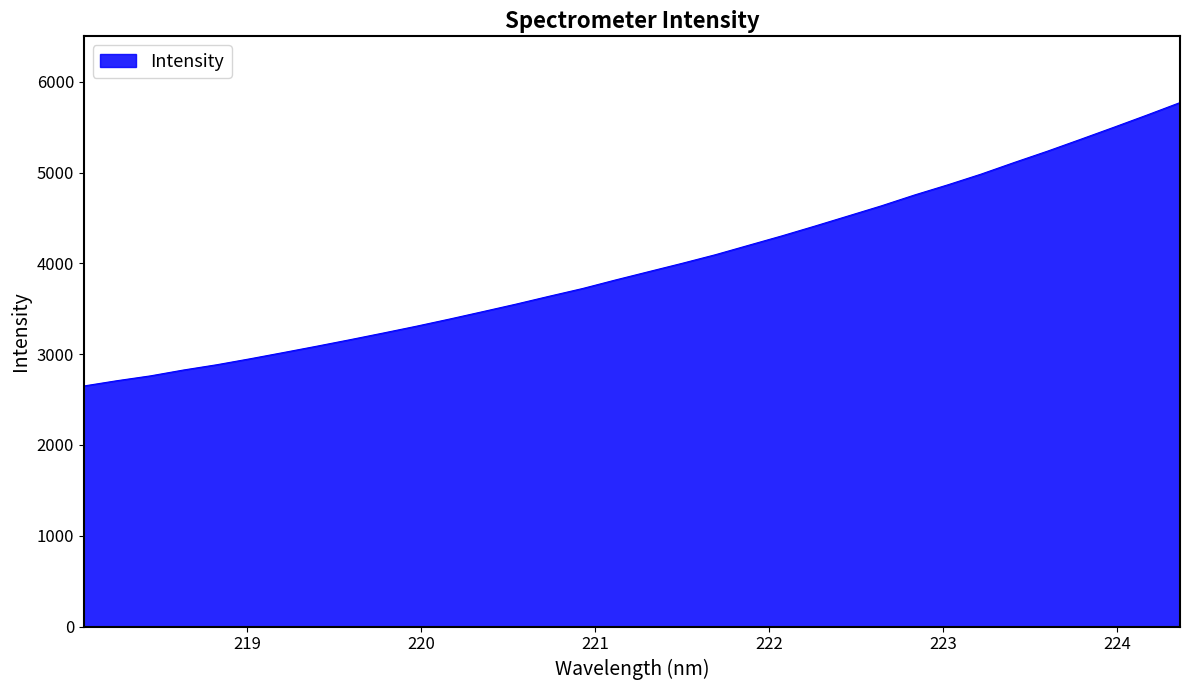

What is the greatest value displayed?

5770.4